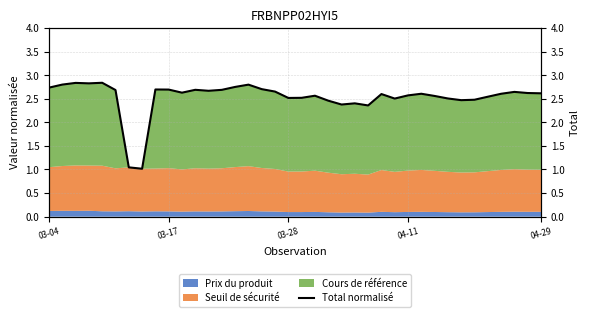

True or false: Prix du produit has a value of 0.1 at 04-11.

True